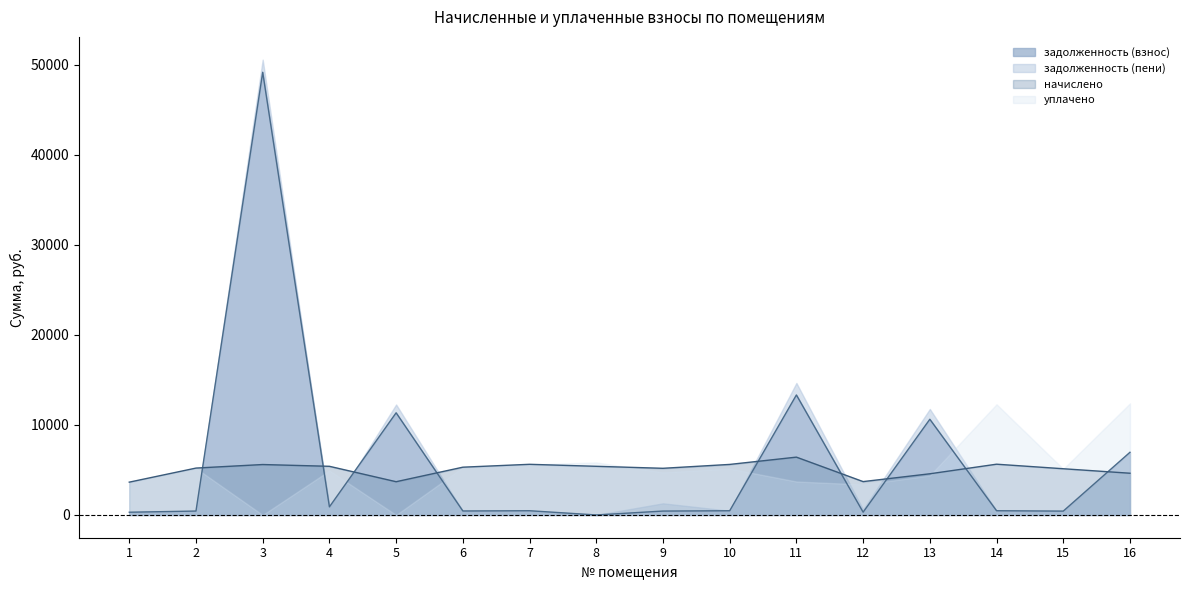

The value of задолженность (взнос) at 13 is 10630.6. True or false?

True